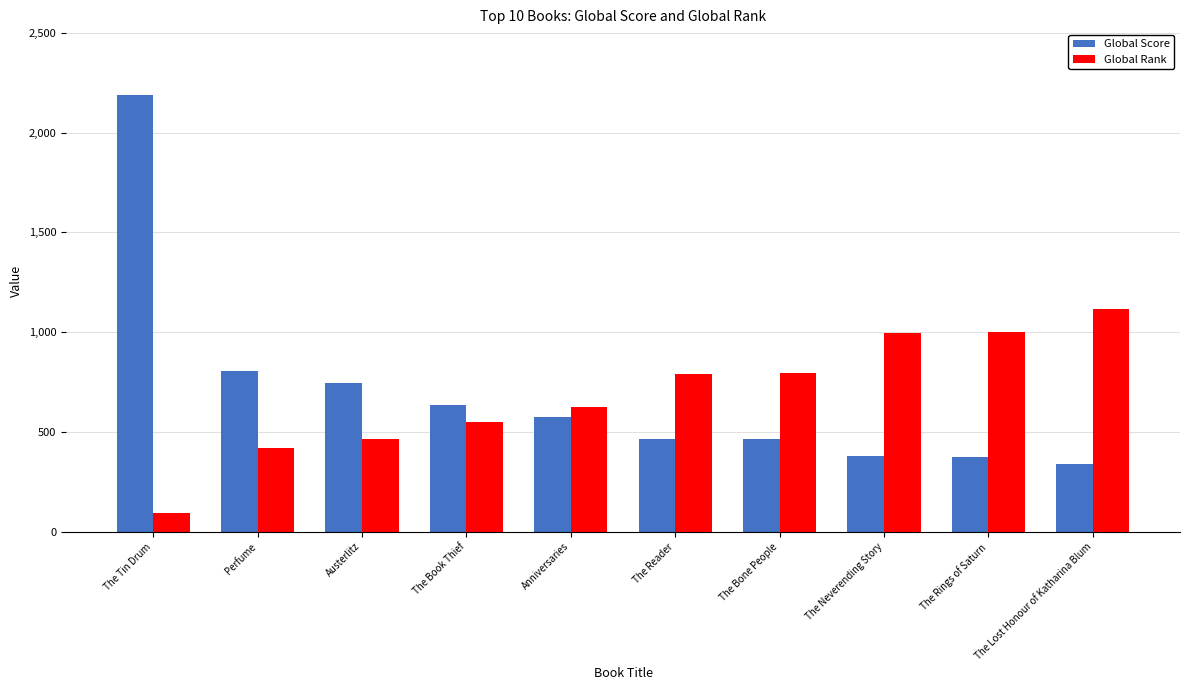

List the series in order of their peak value, lowest first.

Global Rank, Global Score